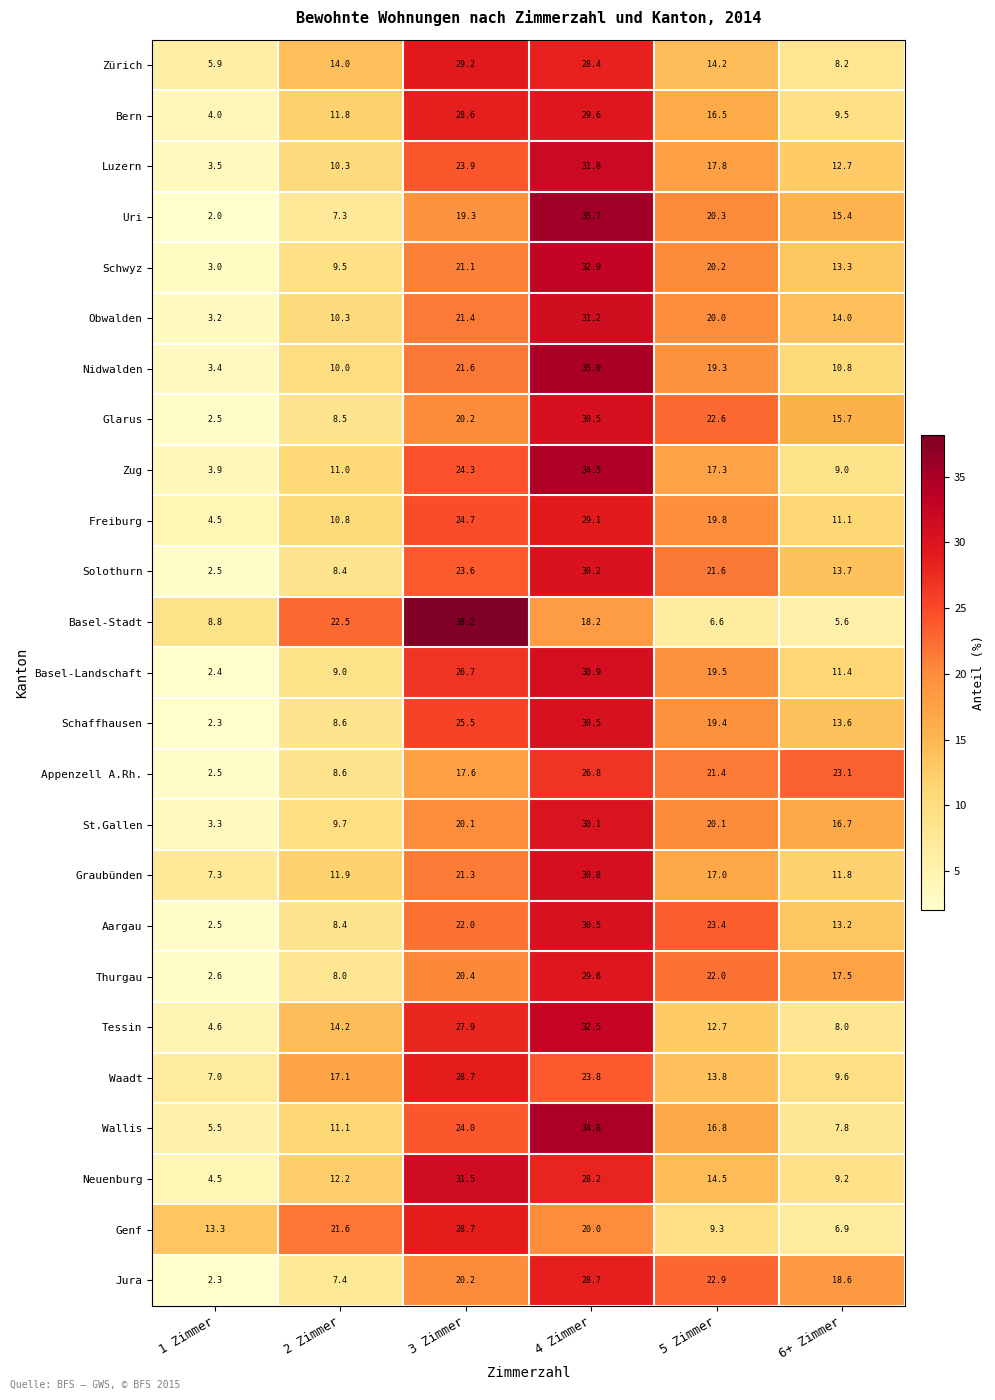

What is the difference between the highest and lowest values at 1 Zimmer?

11.3